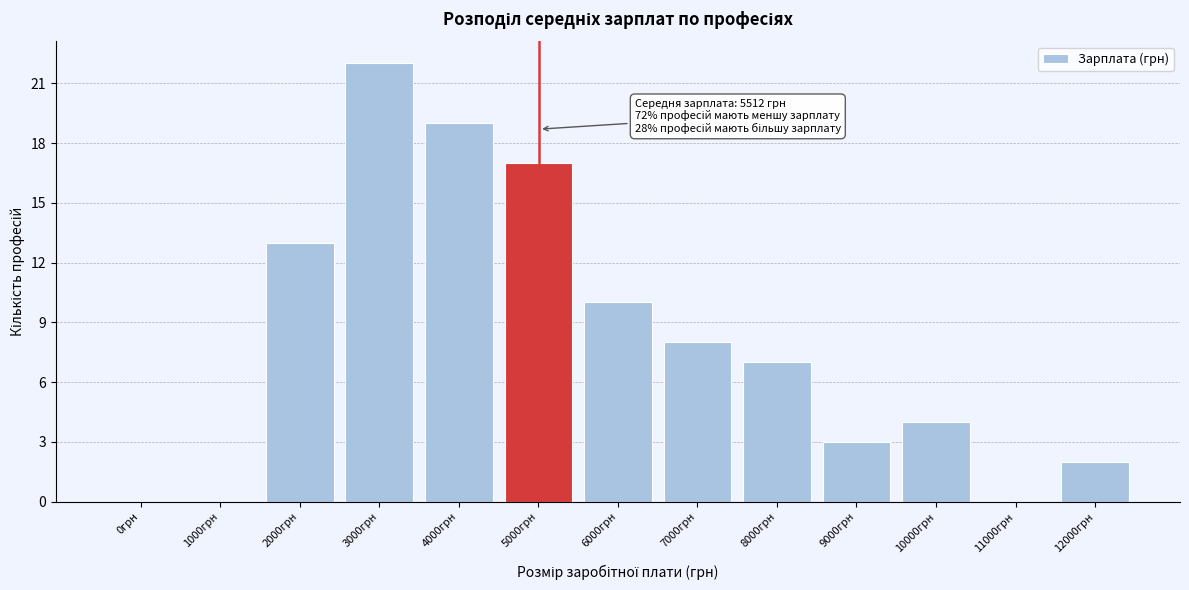

Reading left to right, extract all data points from this chart.

0грн=0	1000грн=0	2000грн=13	3000грн=22	4000грн=19	5000грн=17	6000грн=10	7000грн=8	8000грн=7	9000грн=3	10000грн=4	11000грн=0	12000грн=2